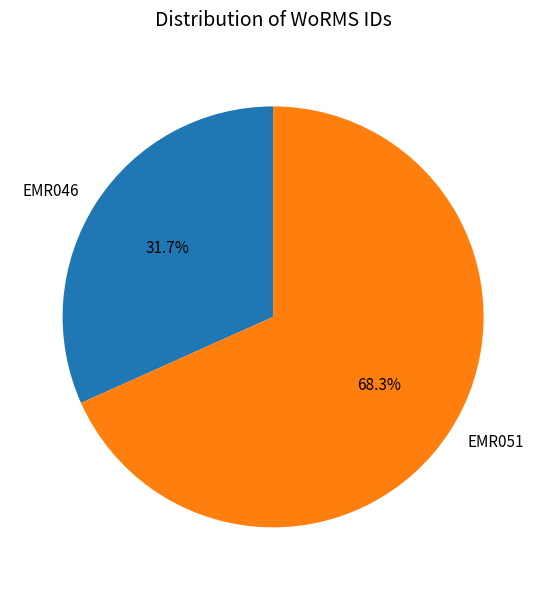

Which has a higher value, EMR046 or EMR051?

EMR051